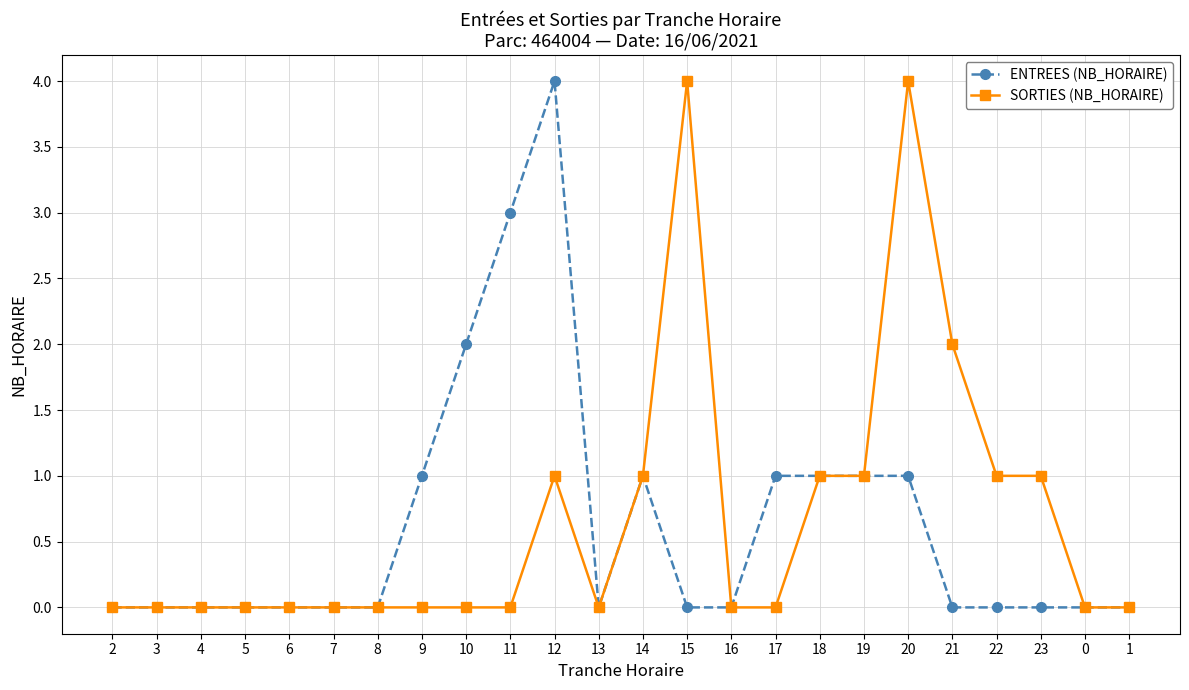

At which label does ENTREES (NB_HORAIRE) reach its peak?

12